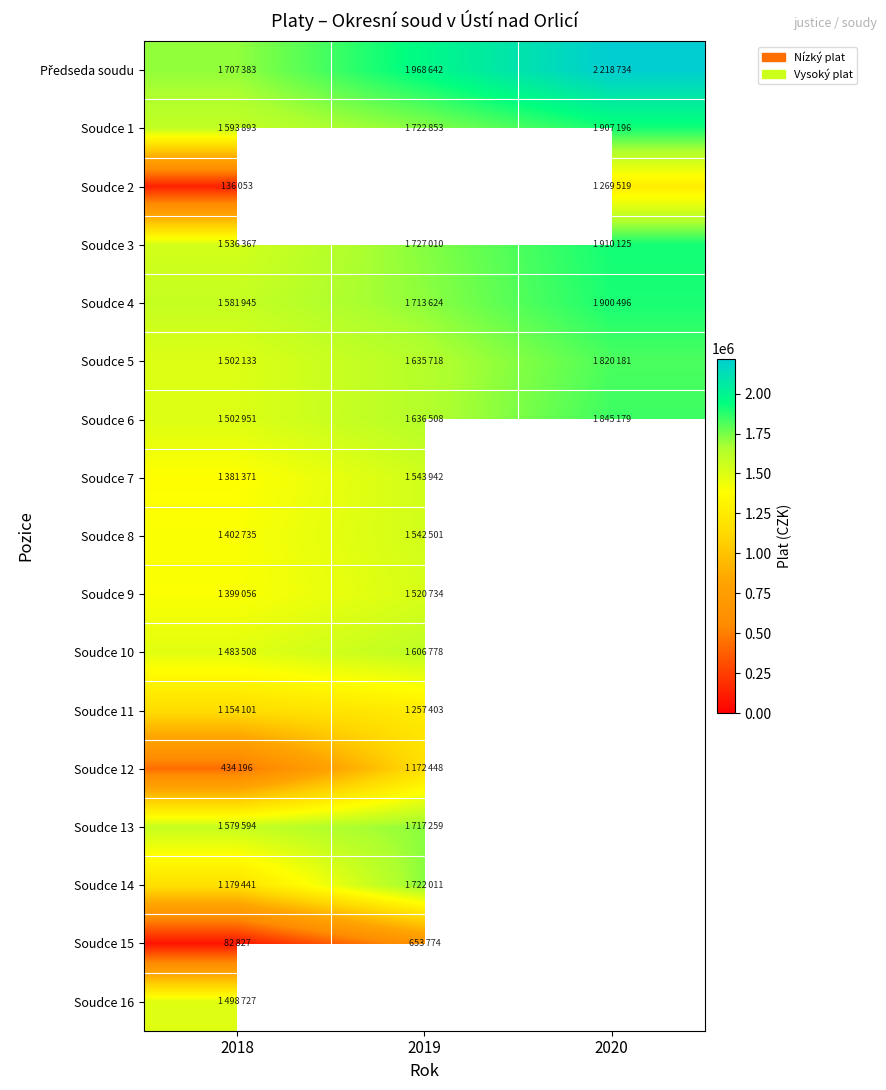

Which label corresponds to the smallest value in the chart?

2018